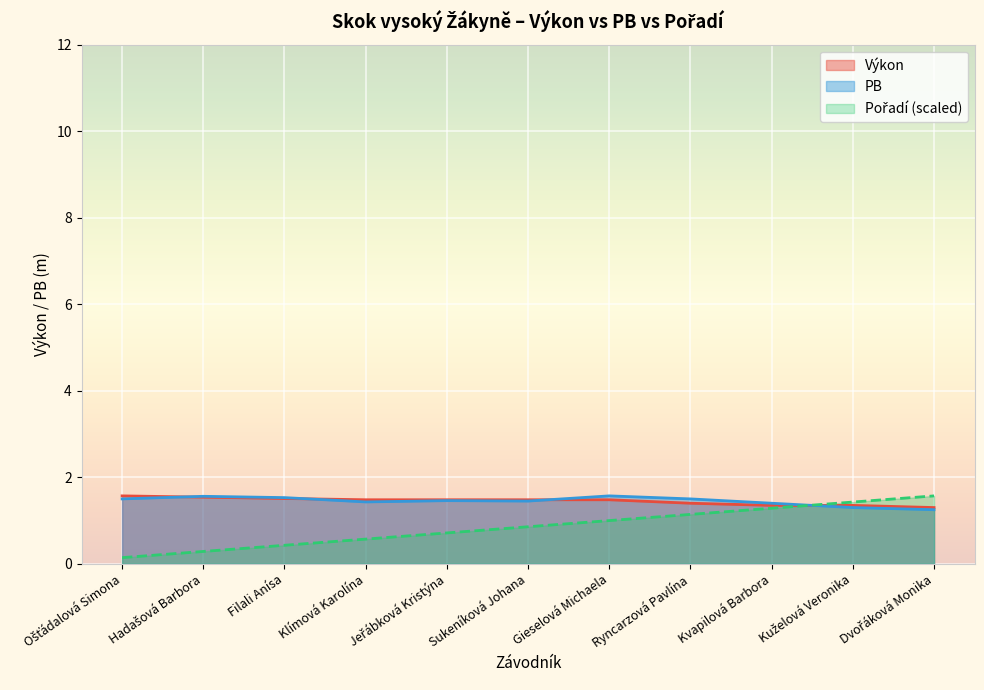

What is the difference between the maximum and minimum values in the PB series?

0.3